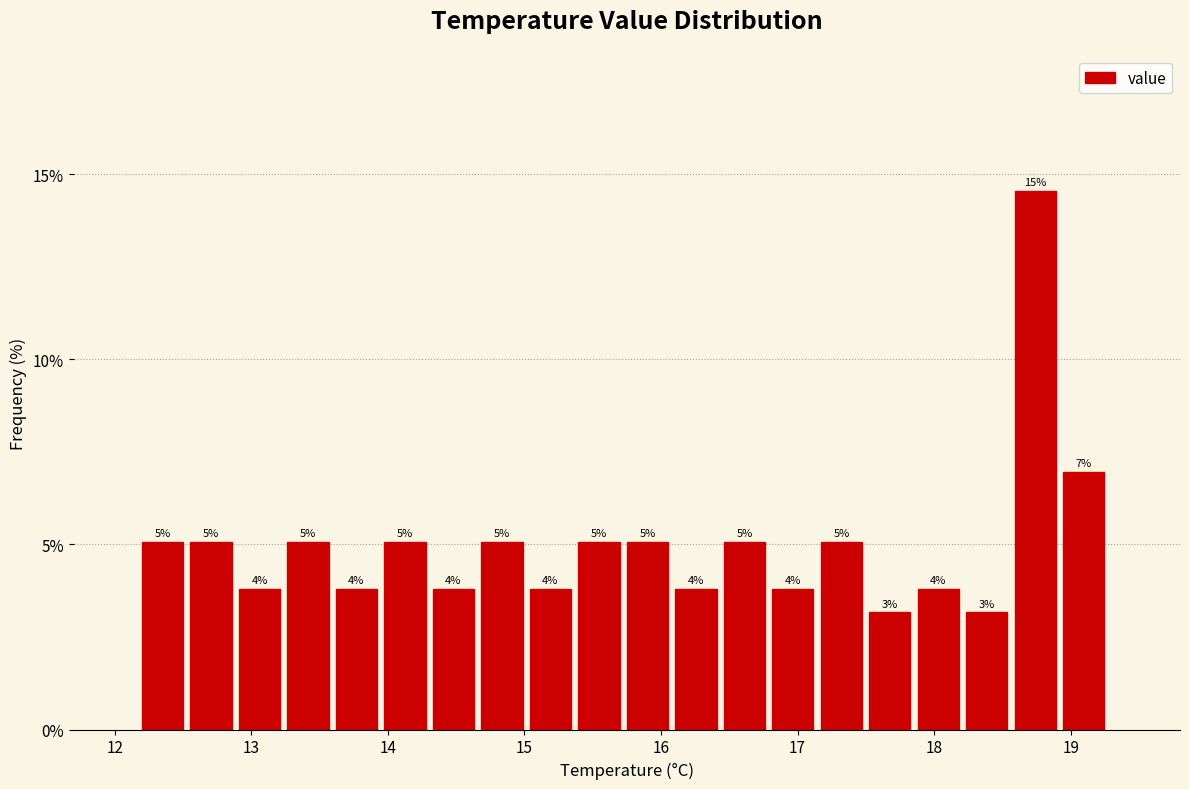

Around what value on the x-axis is the tallest bar? Give the approximate position of its centre, as read against the axis.

18.7